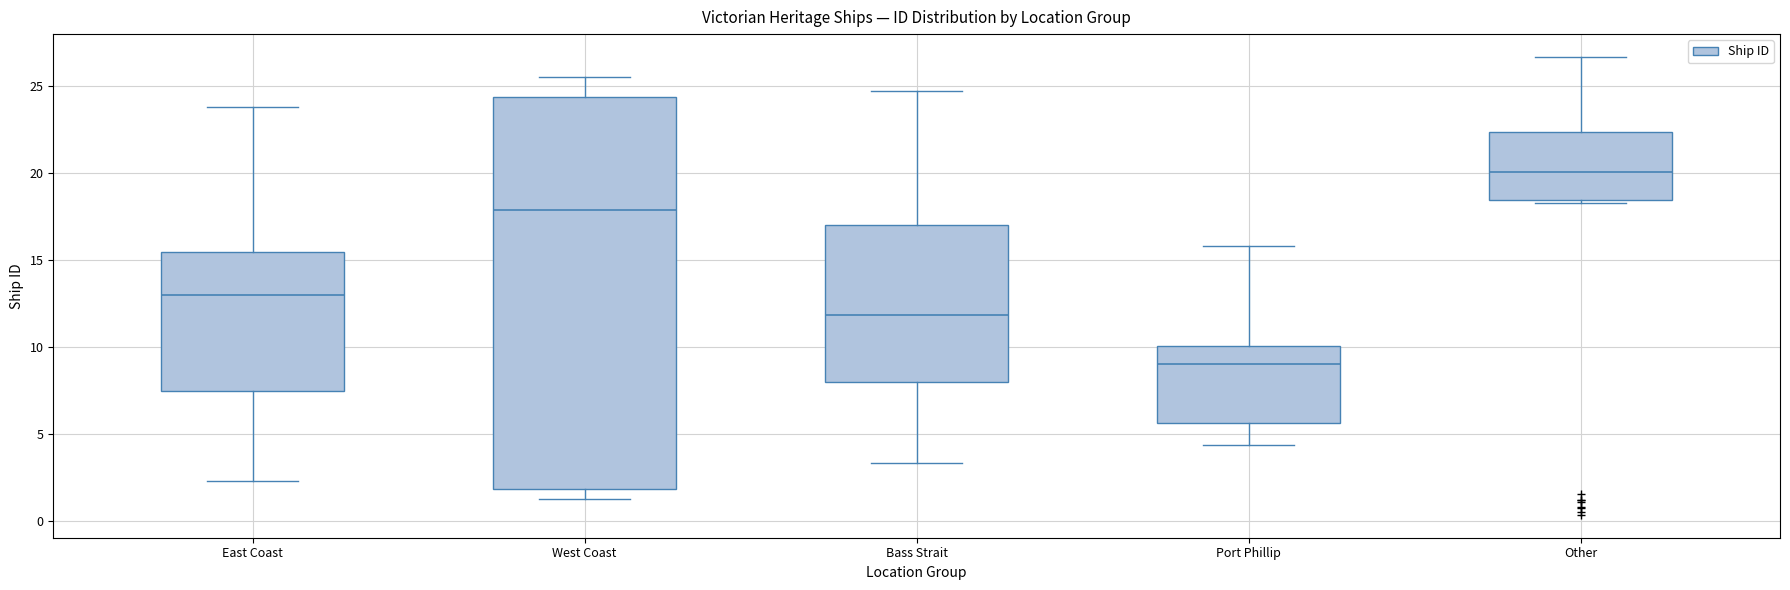

Reading left to right, read every box against the y-axis: the position of its median line, the range the box covers, and the ends of its whiskers. The values are not printed on the chart, so give them approximately, as read against the axis.

East Coast: median 13.0, box 7.5 to 15.5, whiskers 2.5 to 24.0
West Coast: median 18.0, box 2.0 to 24.5, whiskers 1.5 to 25.5
Bass Strait: median 12.0, box 8.0 to 17.0, whiskers 3.5 to 24.5
Port Phillip: median 9.0, box 5.5 to 10.0, whiskers 4.5 to 16.0
Other: median 20.0, box 18.5 to 22.5, whiskers 18.0 to 26.5